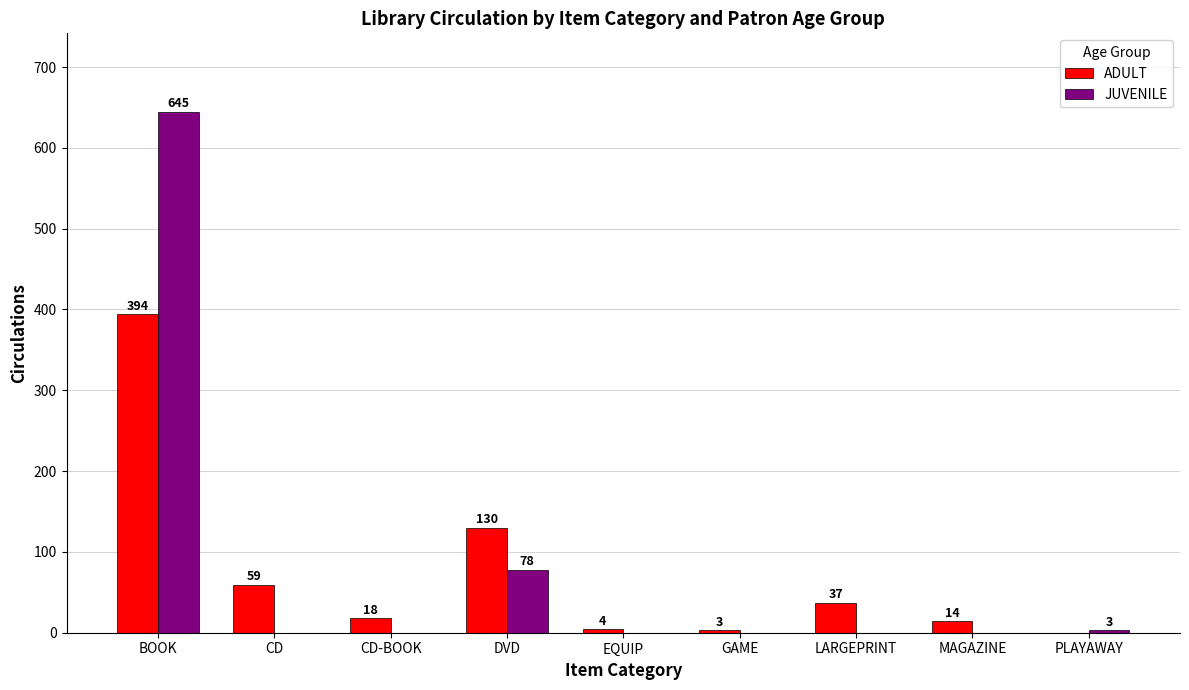

At which category does the chart reach its peak across all series?

BOOK